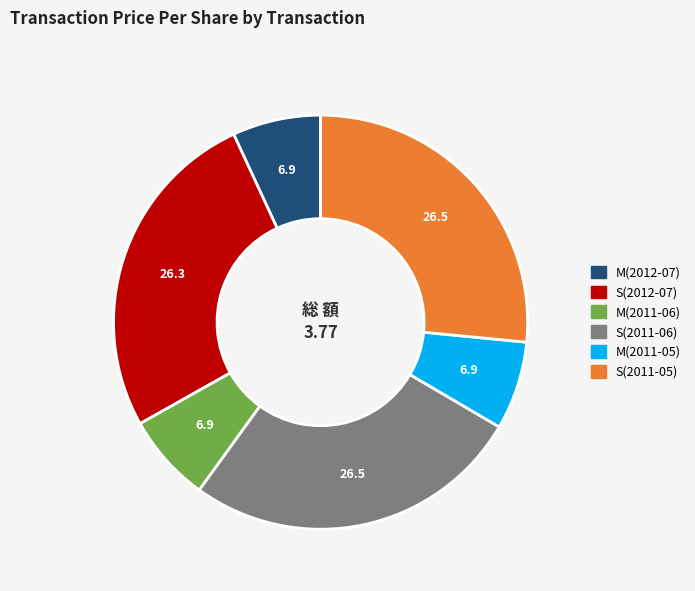

Does any single category account for the majority?

No